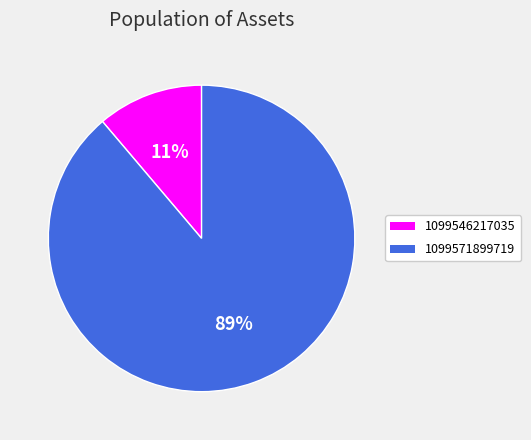

Combined, do 1099546217035 and 1099571899719 account for over 50%?

Yes